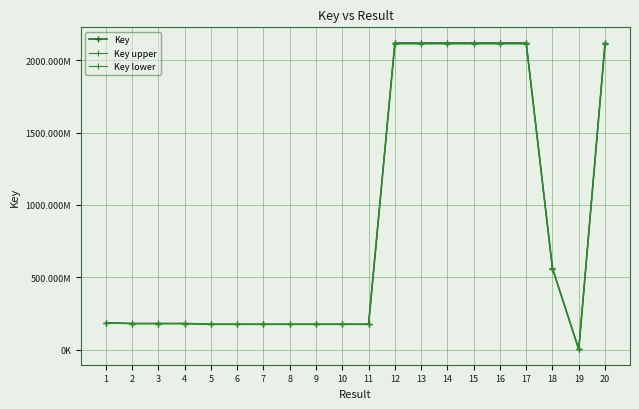

What is the difference between the maximum and minimum values in the Key series?

2116256848.0